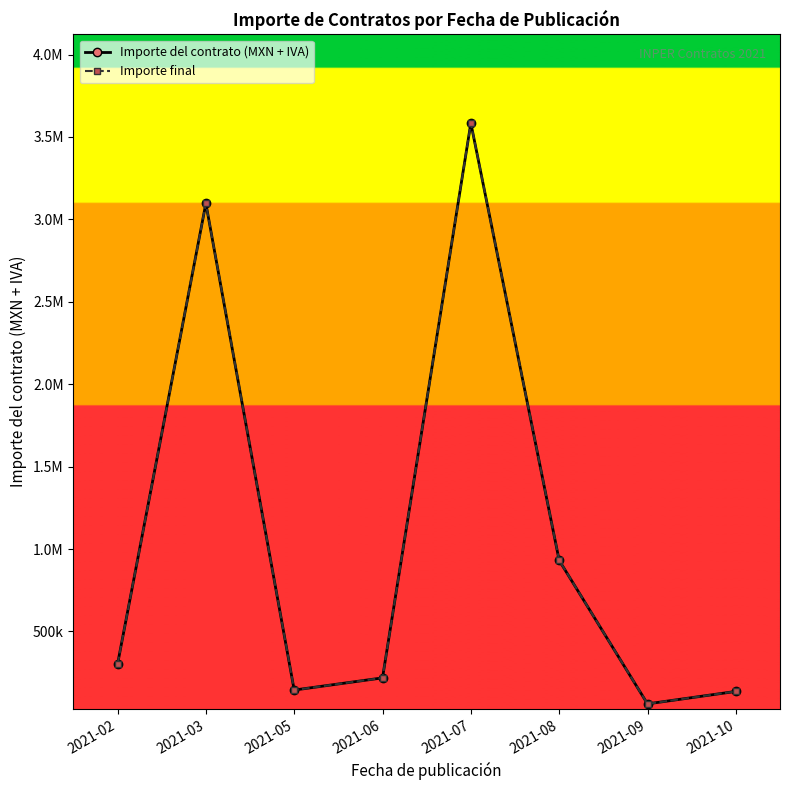

Reading left to right, transcribe all the data shown in this chart.

Importe del contrato (MXN + IVA): 301368.0	3096941.7	144690.3	218597.2	3584276.6	931049.3	60886.7	136485.7
Importe final: 301368.0	3096941.7	144690.3	218597.2	3584276.6	931049.3	60886.7	136485.7